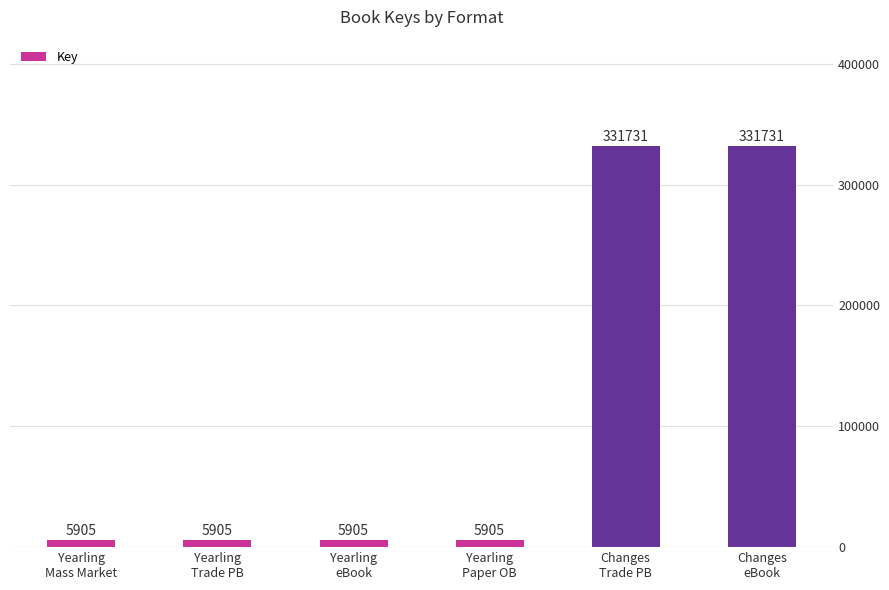

What is the maximum value shown in the chart?

331731